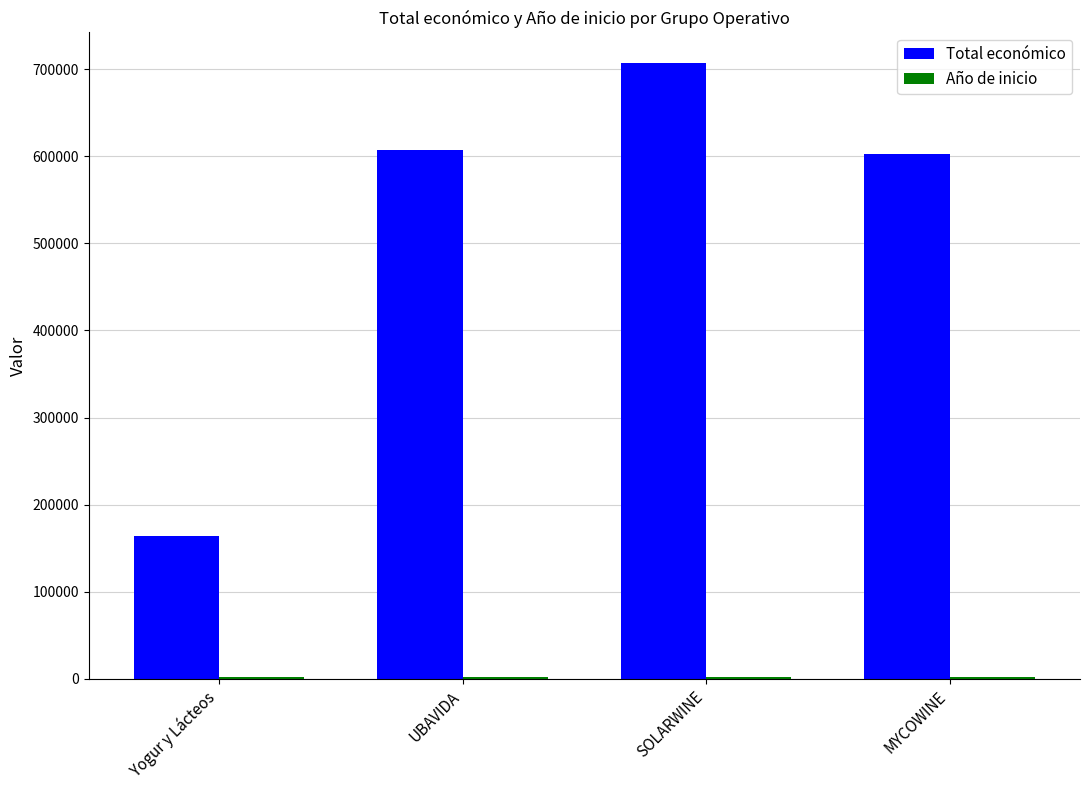

What is the maximum value for Total económico?

706697.0